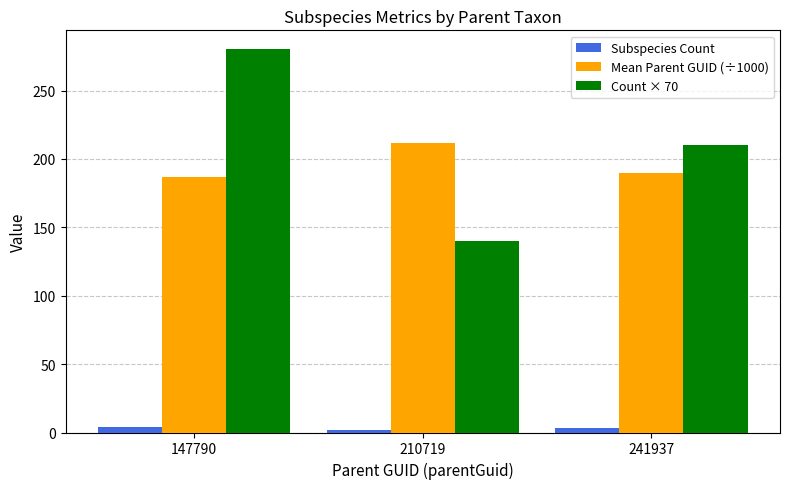

What are all the series names shown in the legend?

Subspecies Count, Mean Parent GUID (÷1000), Count × 70